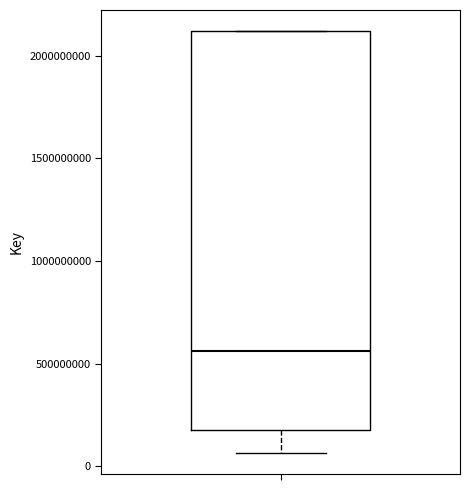

Where is the lower edge of the box on the y-axis? The values are not printed on the chart, so give them approximately, as read against the axis.

200000000